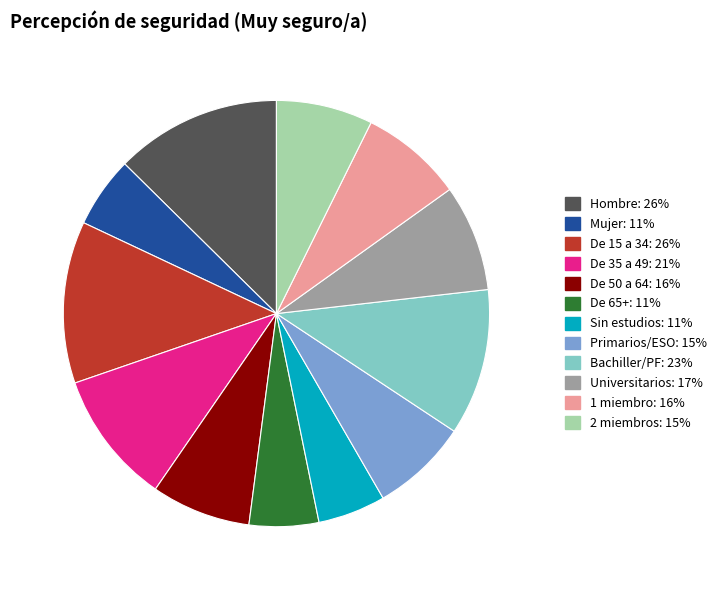

Is there a majority slice in this chart?

No